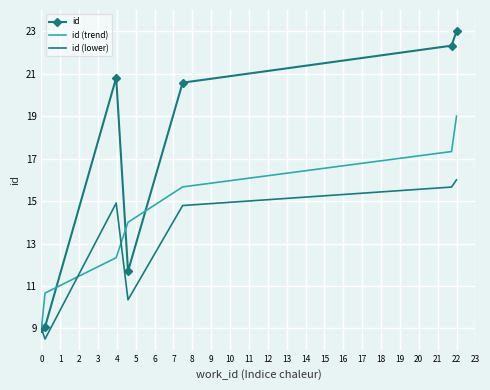

List the series in order of their peak value, highest first.

id, id (trend), id (lower)